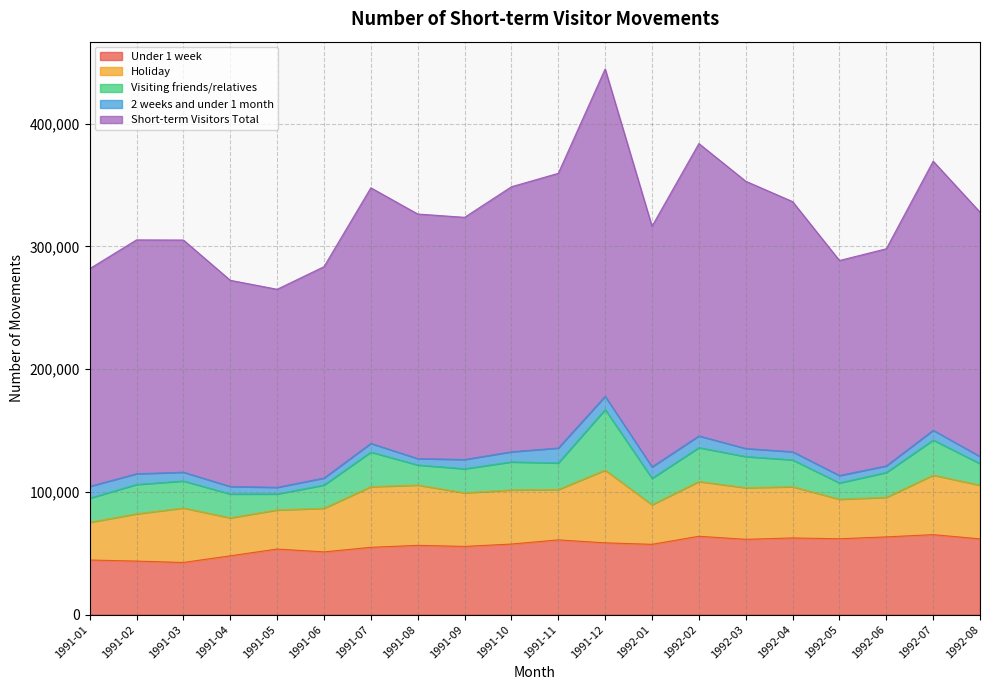

Between 1992-04 and 1992-08, which is larger?

1992-04